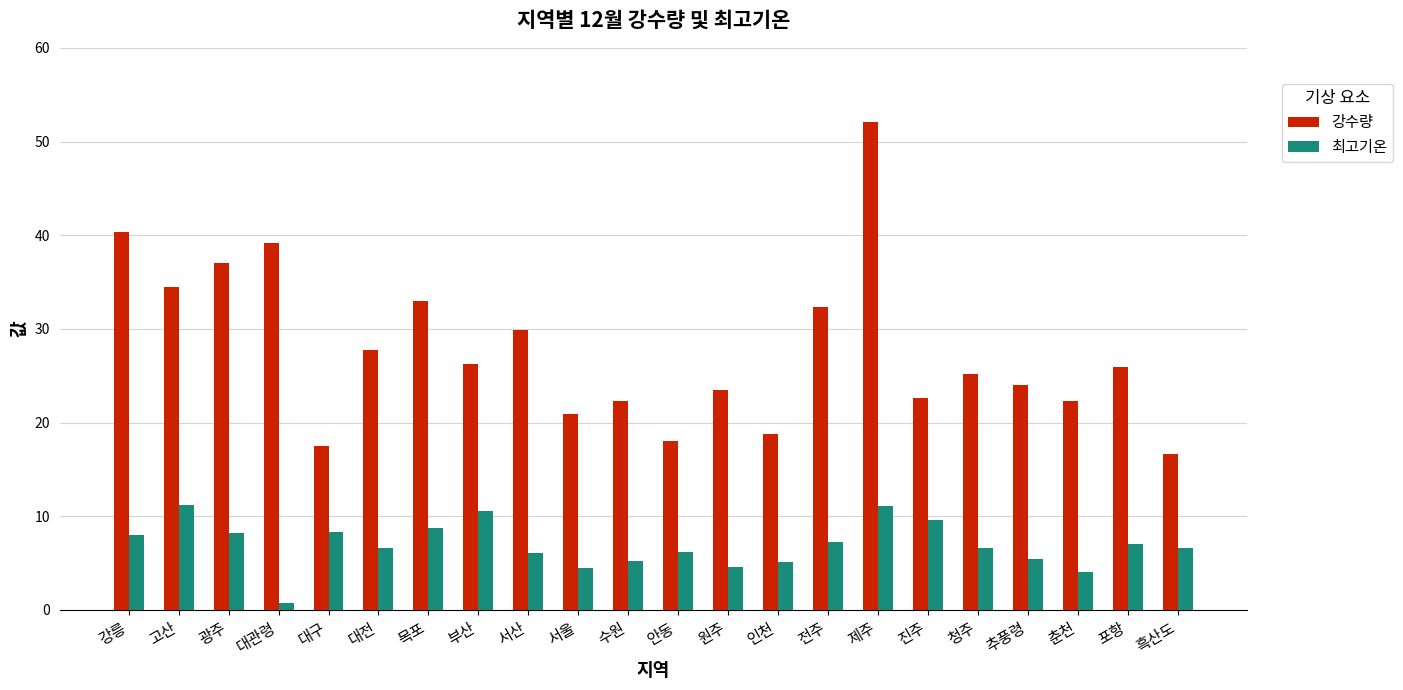

What is the spread (max minus min) of values at 대전?

21.1